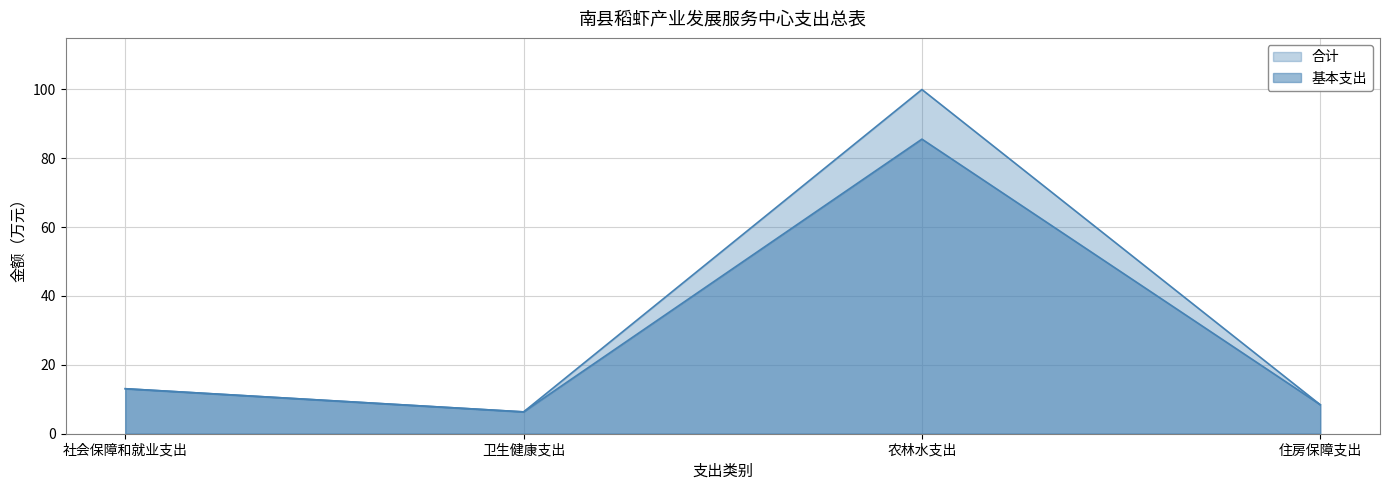

What is the value of the 合计 point at the 1st from the left?

13.1